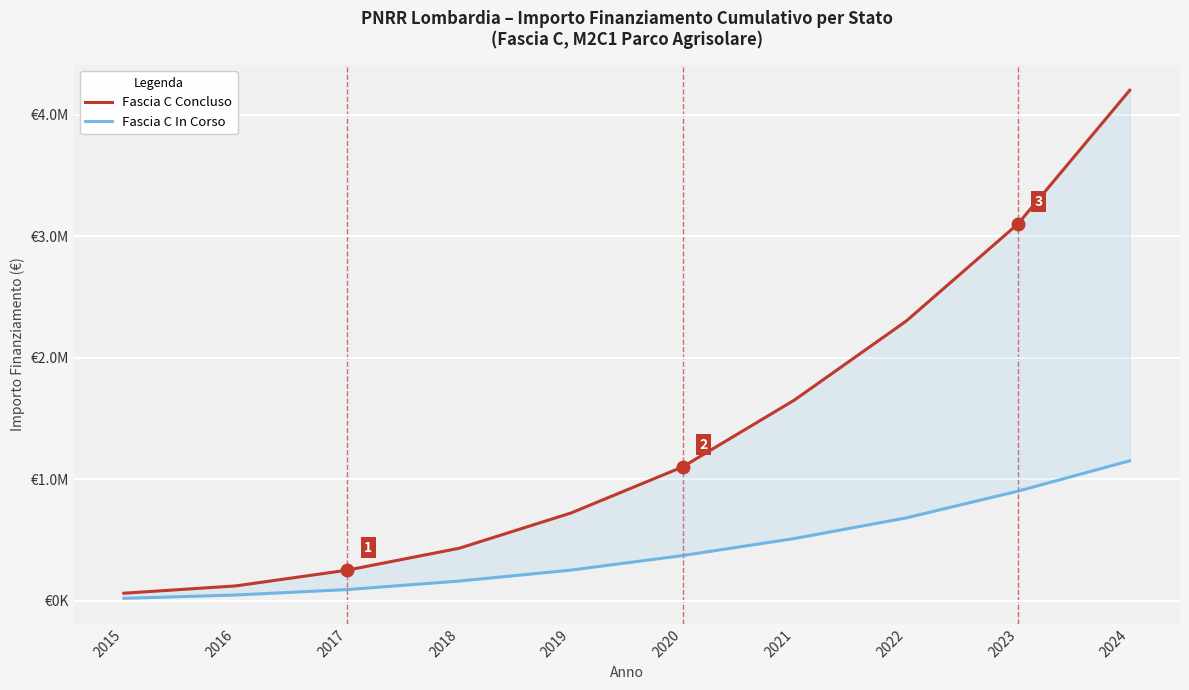

What are all the series names shown in the legend?

Fascia C Concluso, Fascia C In Corso